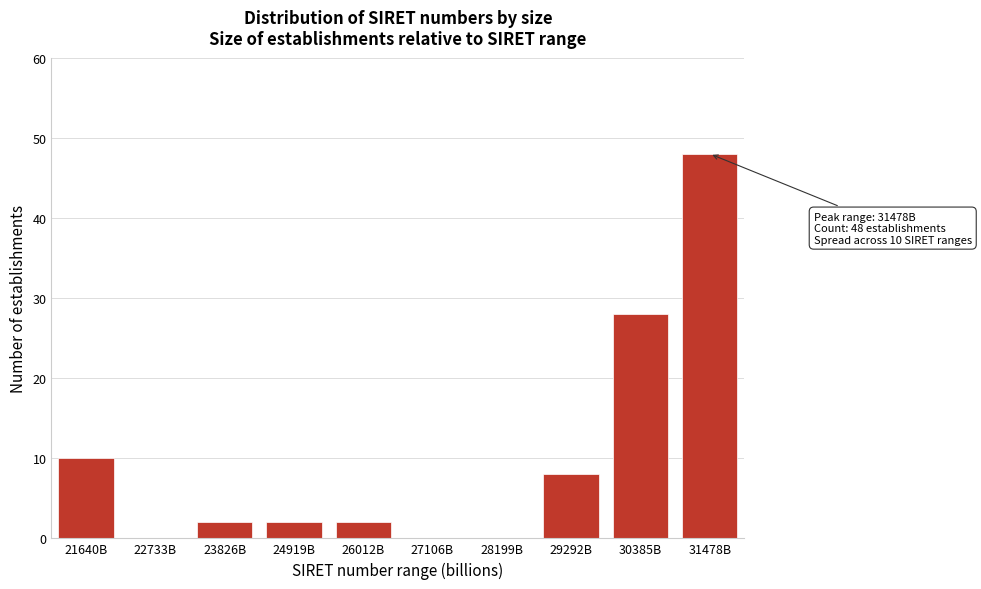

Reading left to right, what are all the values shown in this chart?

21640B=10	22733B=0	23826B=2	24919B=2	26012B=2	27106B=0	28199B=0	29292B=8	30385B=28	31478B=48